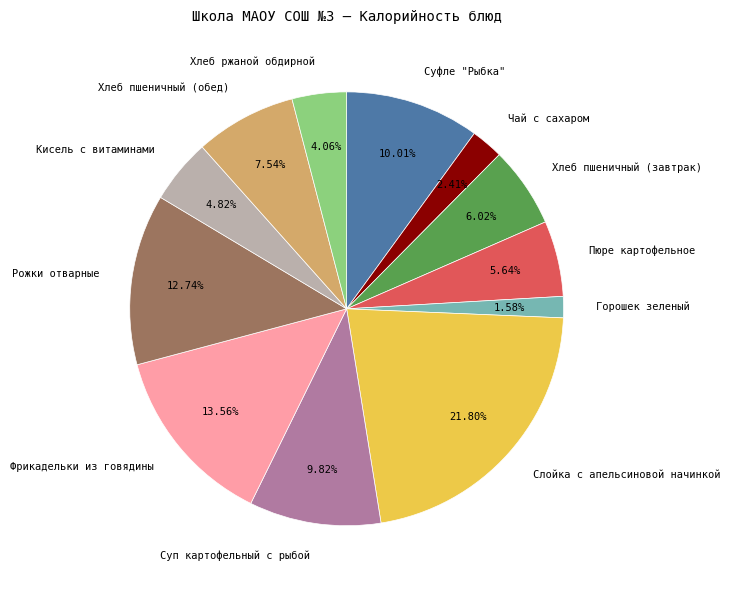

Is it true that Хлеб ржаной обдирной is 4% of the pie?

True